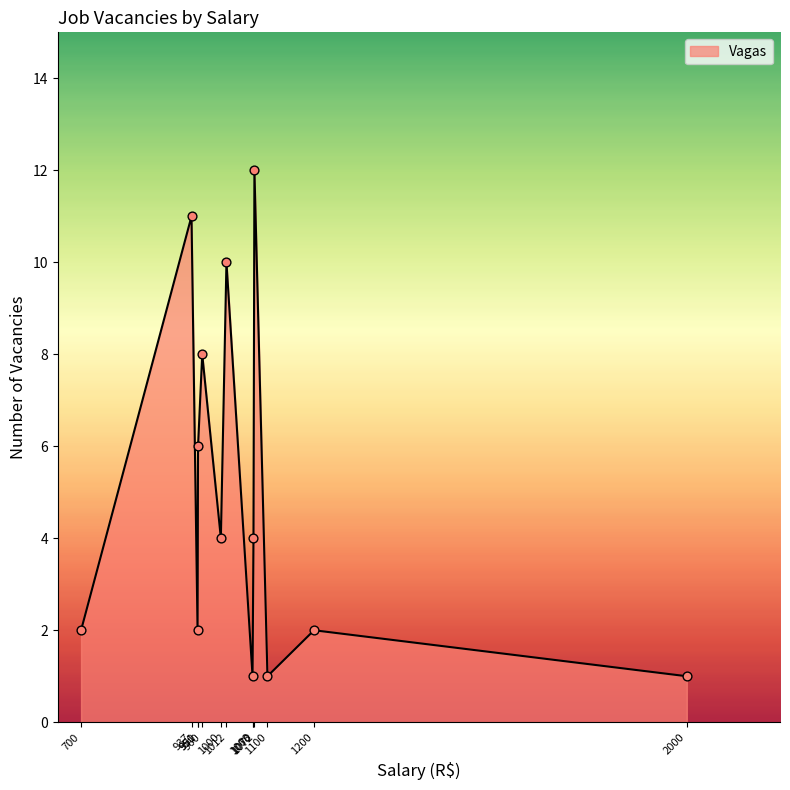

Which has a higher value, 950 or 1068?

950